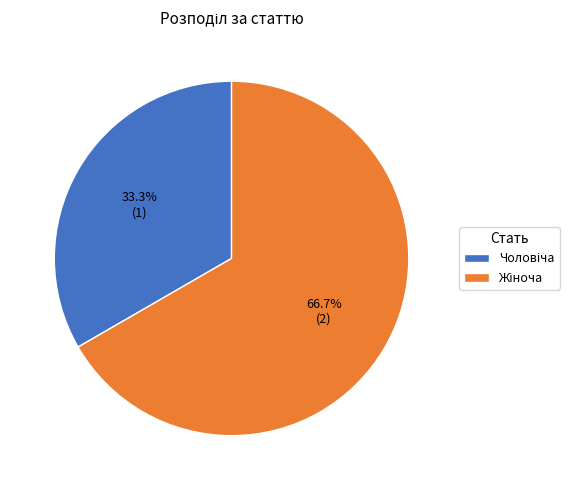

Count the number of slices in the pie.

2